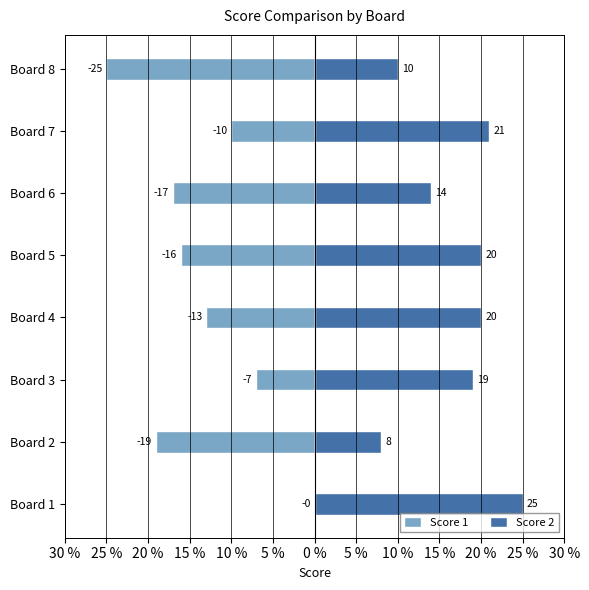

What is the approximate value of Score 1 at Board 7, to the nearest 10?

-10